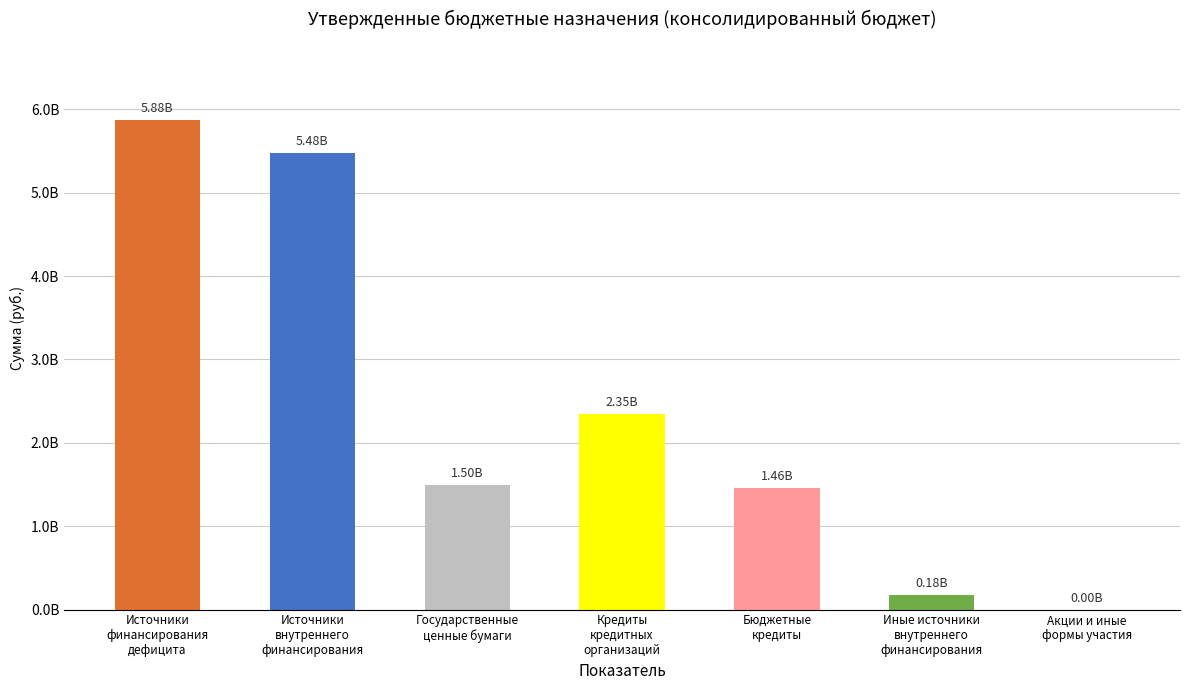

Reading left to right, extract all data points from this chart.

5877543197.4	5478185276.0	1500000000.0	2346126400.0	1456921900.0	175136976.0	500000.0